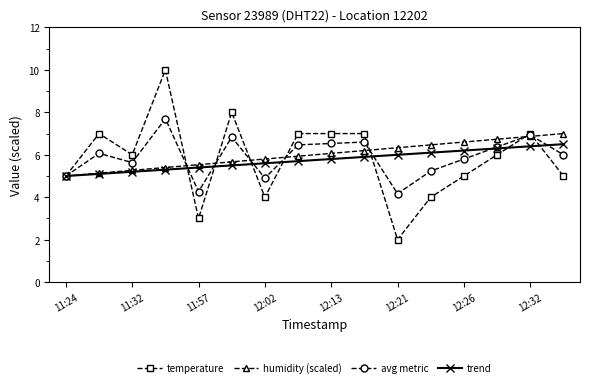

Which series has the widest spread of values?

temperature